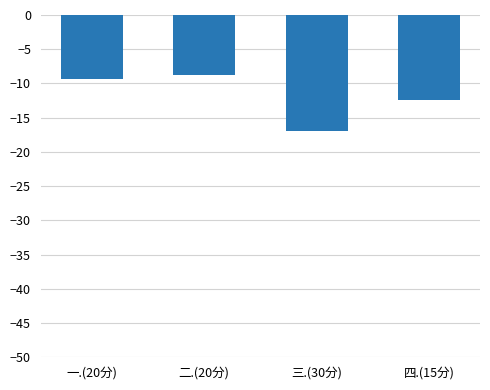

Reading left to right, list all the values displayed in this chart.

-9.4	-8.7	-17.0	-12.3